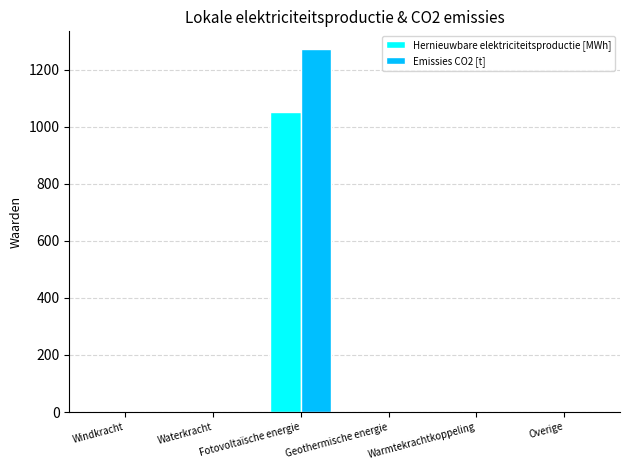

Which category has the highest value in the Hernieuwbare elektriciteitsproductie [MWh] series?

Fotovoltaïsche energie